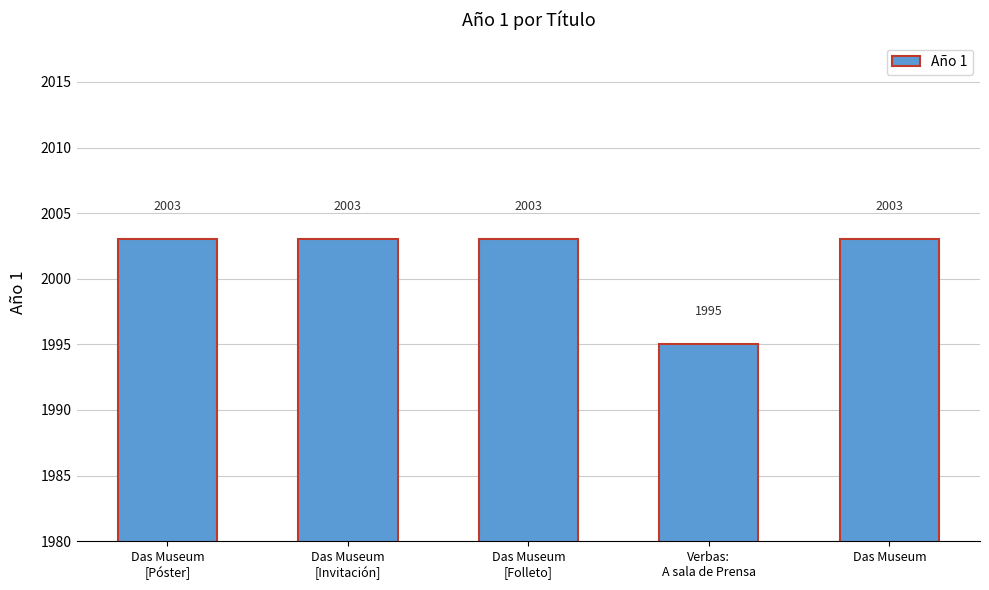

What is the value of the 5th bar from the left?

2003